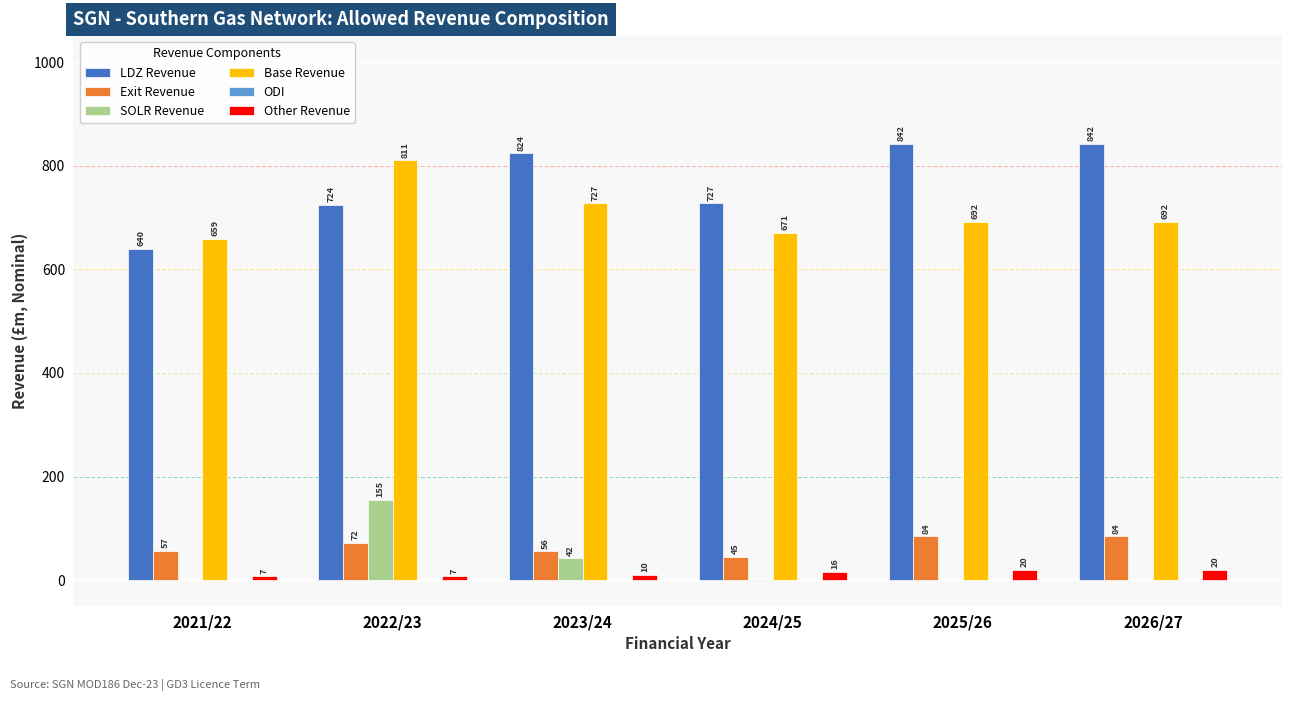

Is it true that SOLR Revenue equals 42.1 at 2023/24?

True